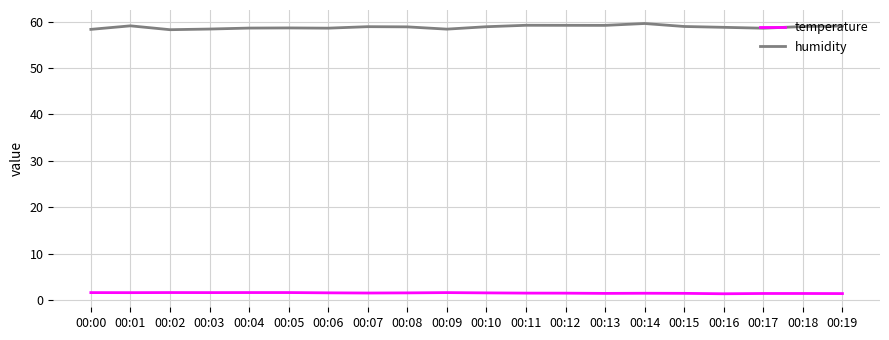

List the series in order of their overall mean, highest first.

humidity, temperature